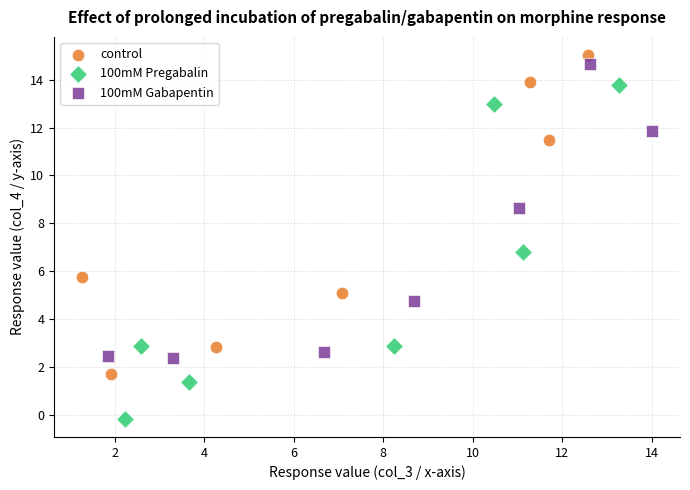

Which series reaches the minimum Y coordinate?

100mM Pregabalin